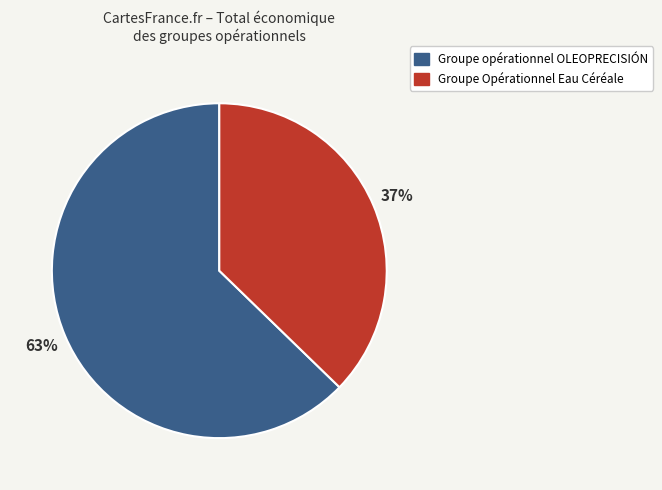

Between Groupe opérationnel OLEOPRECISIÓN and Groupe Opérationnel Eau Céréale, which is larger?

Groupe opérationnel OLEOPRECISIÓN